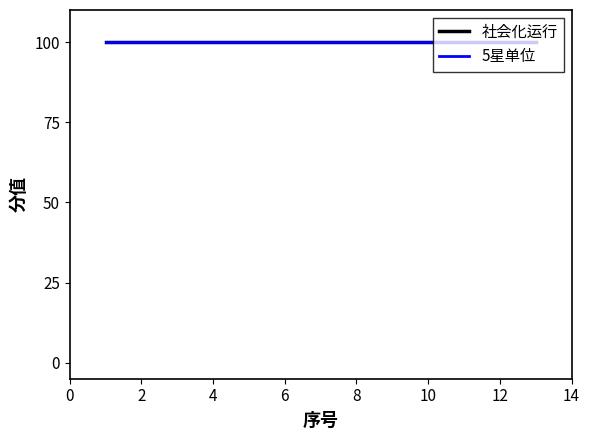

Between 9 and 10, which is larger?

10